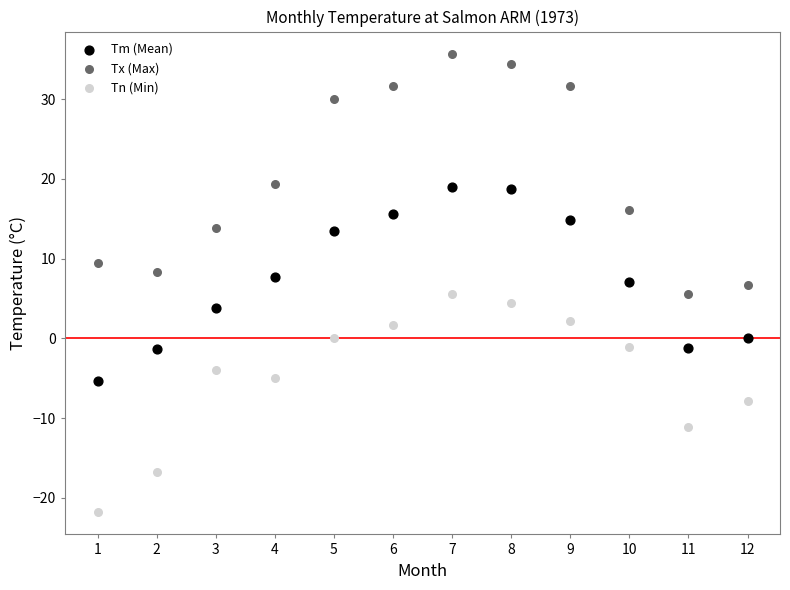

Which series contains the lowest Y value?

Tn (Min)